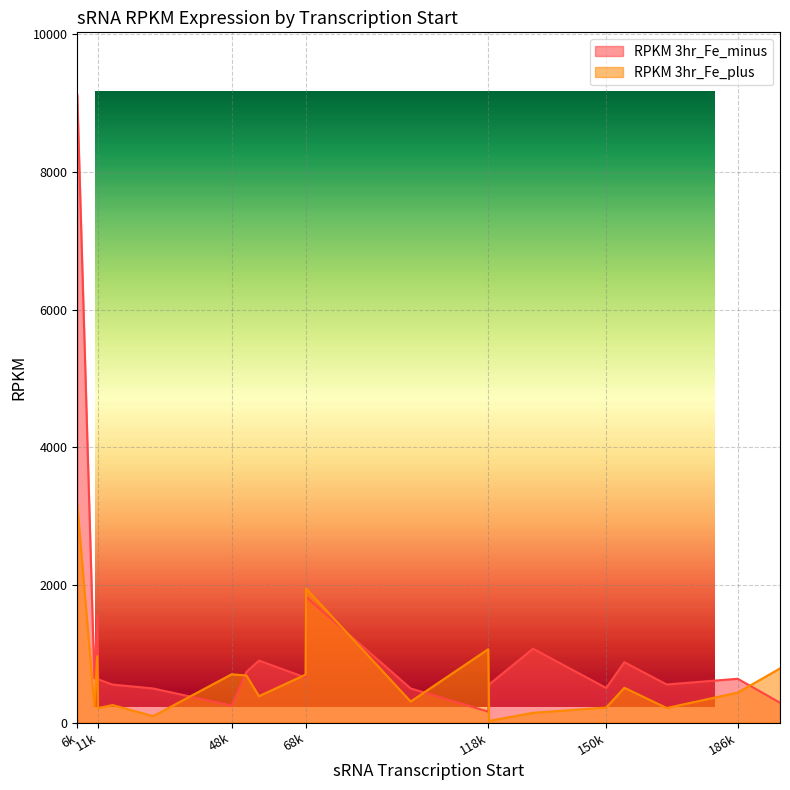

The RPKM 3hr_Fe_plus series shows 701 at 48k. True or false?

True